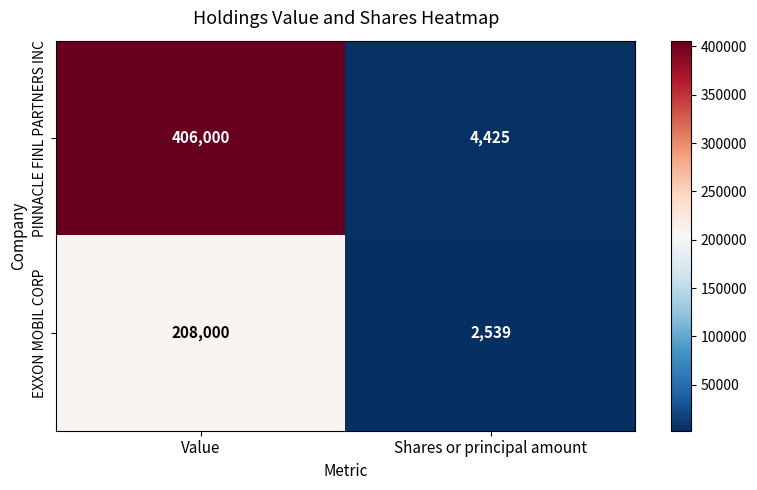

What is the lowest value of the EXXON MOBIL CORP series?

2539